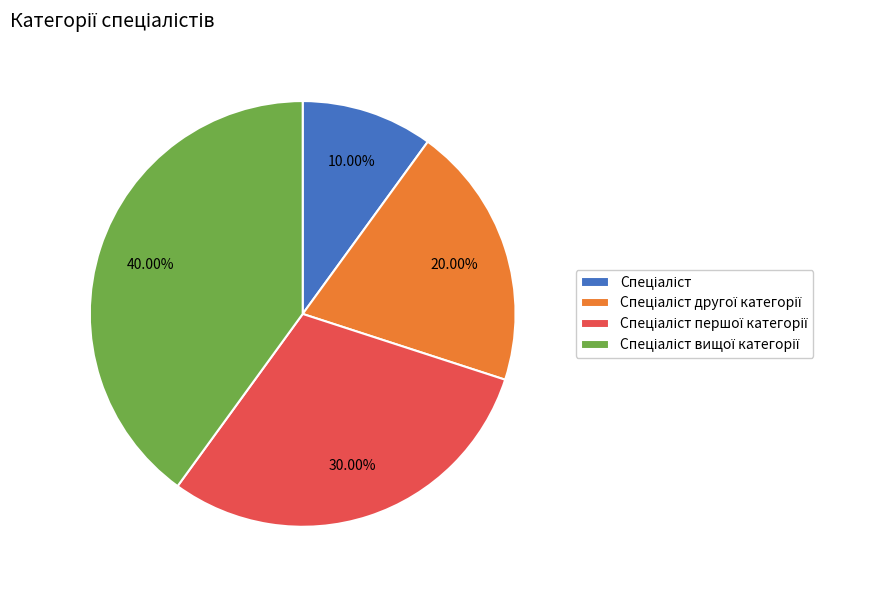

Is there any slice that represents more than half of the pie?

No